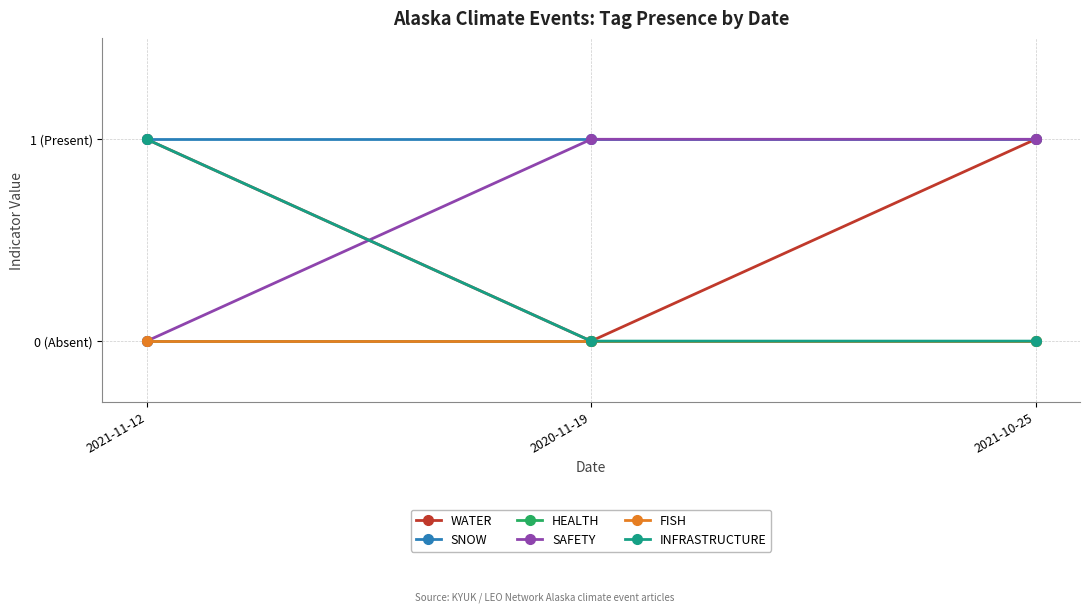

Reading left to right, transcribe all the data shown in this chart.

WATER: 1	0	1
SNOW: 1	1	1
HEALTH: 0	0	0
SAFETY: 0	1	1
FISH: 0	0	0
INFRASTRUCTURE: 1	0	0